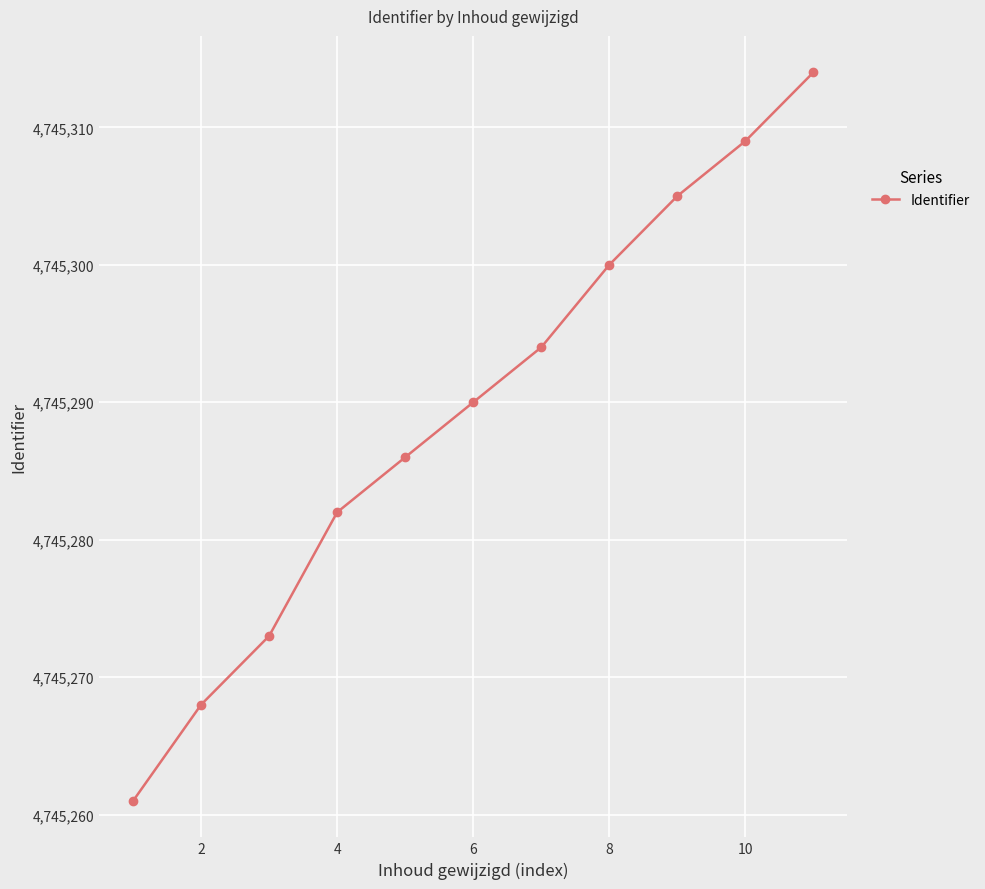

What is the greatest value displayed?

4745314